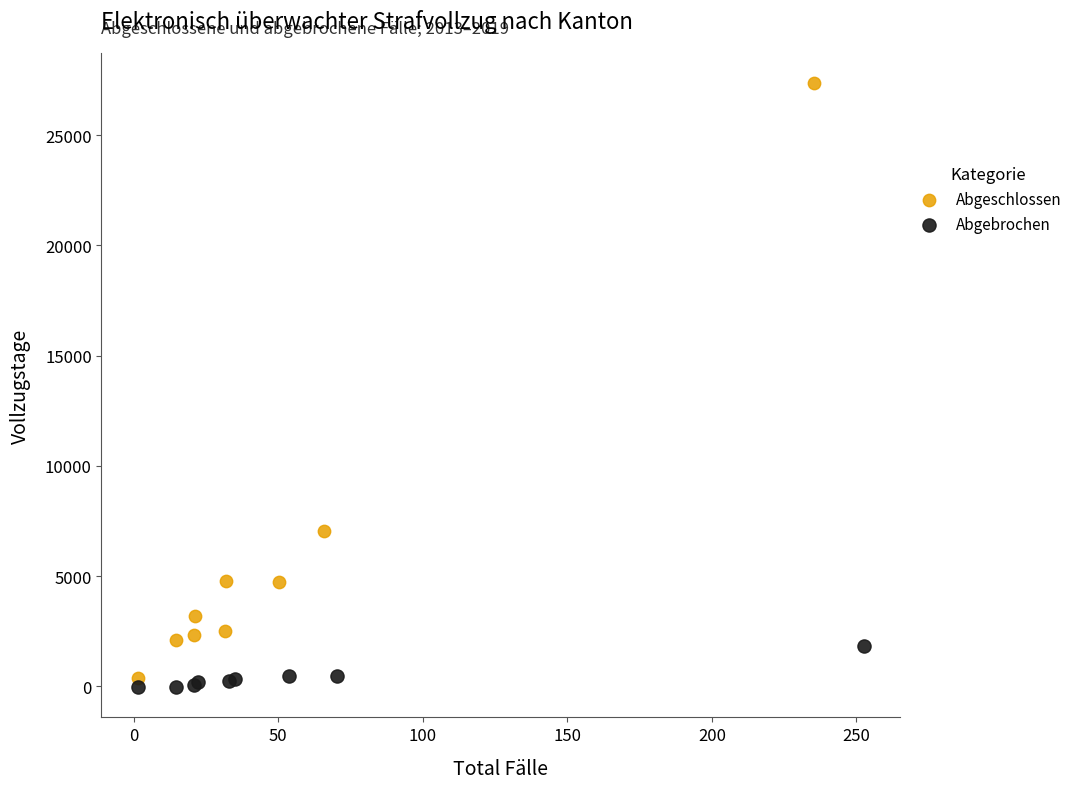

Which series has the largest Y range (max minus min)?

Abgeschlossen